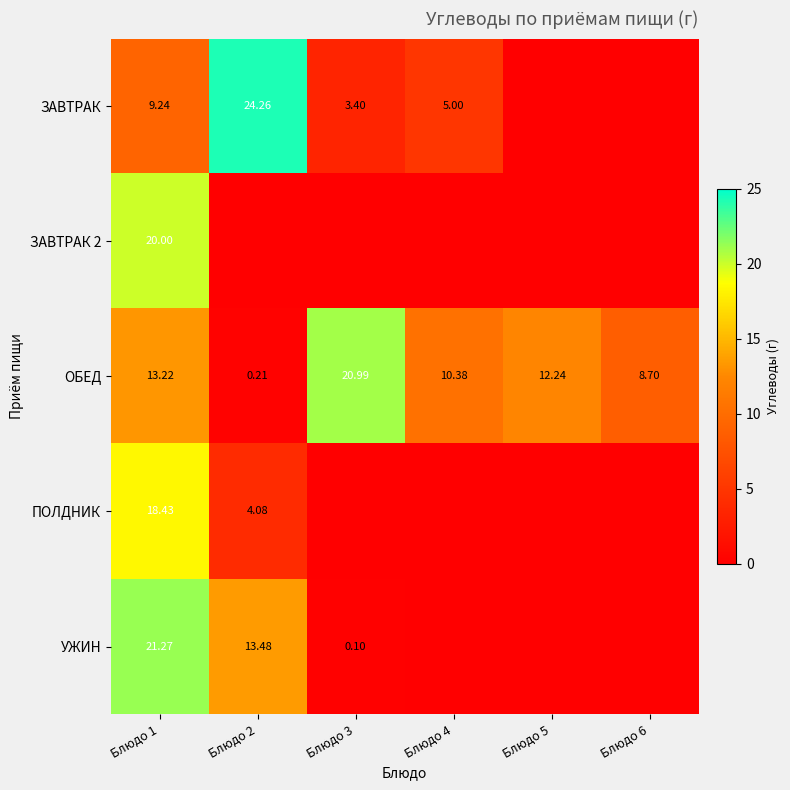

Which category has the lowest value across all series?

Блюдо 5